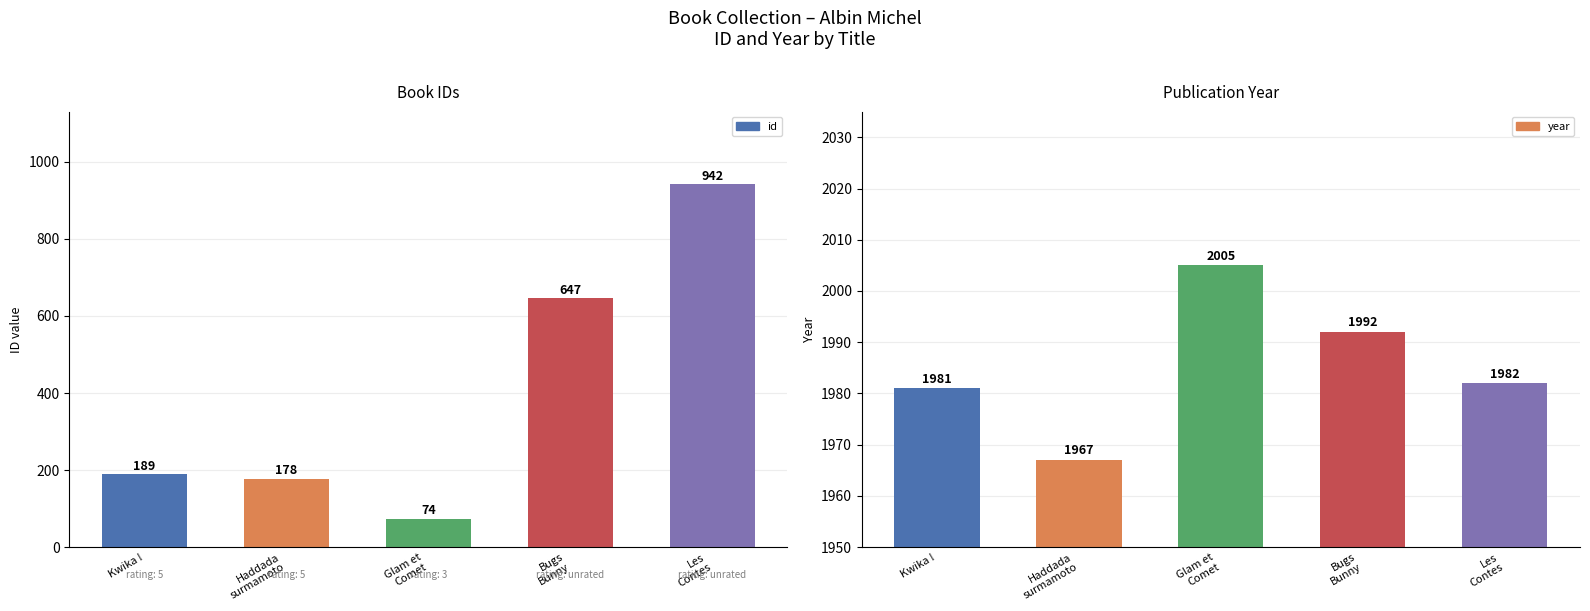

What is the difference between the second highest and minimum values in the id series?

573